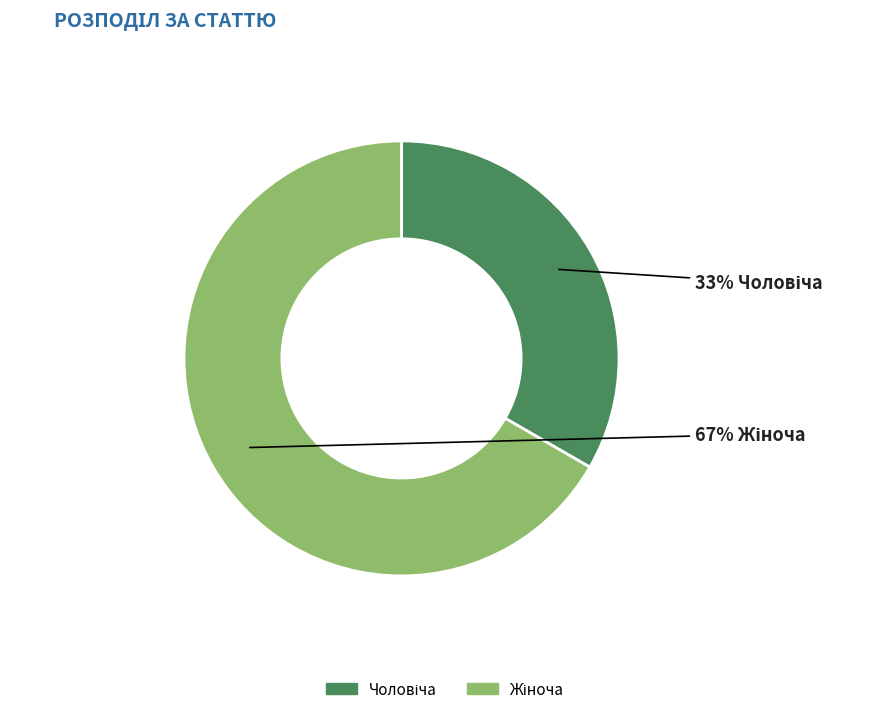

How many slices are in this pie chart?

2